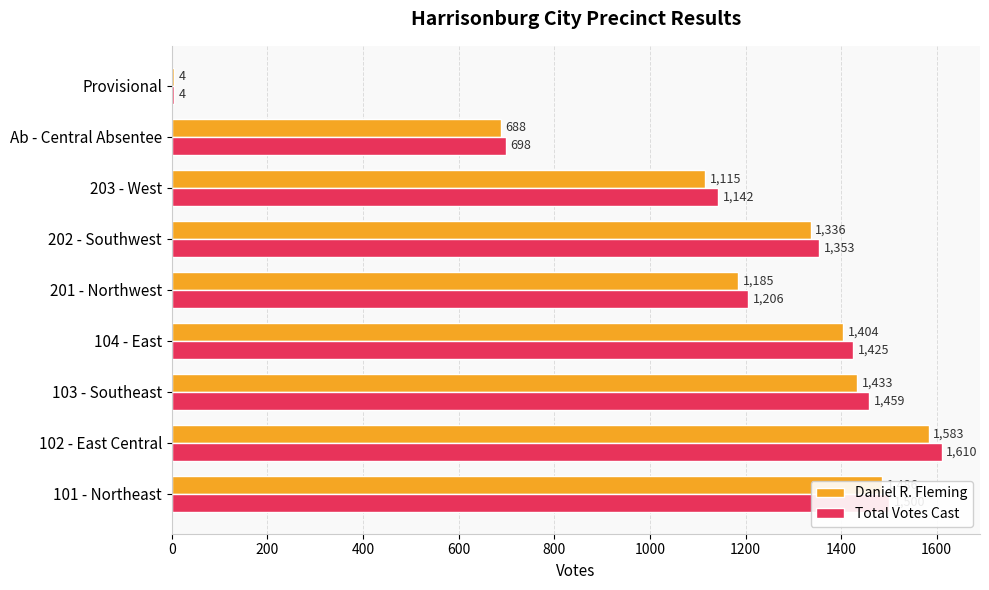

What is the sum of all Daniel R. Fleming values?

10234